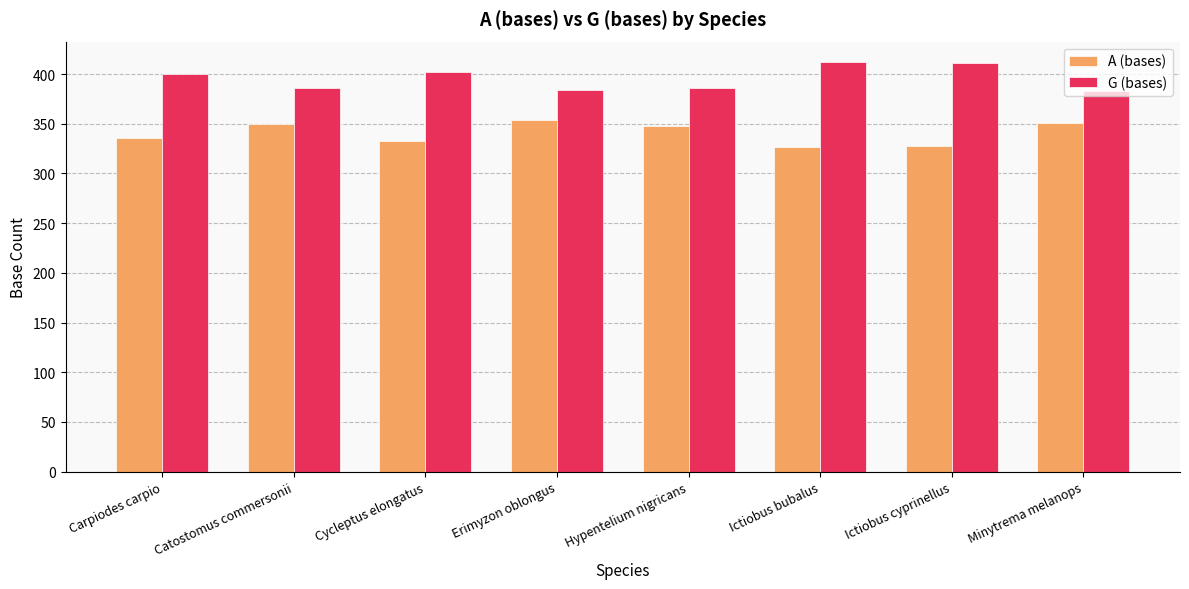

List the series in order of their overall mean, lowest first.

A (bases), G (bases)